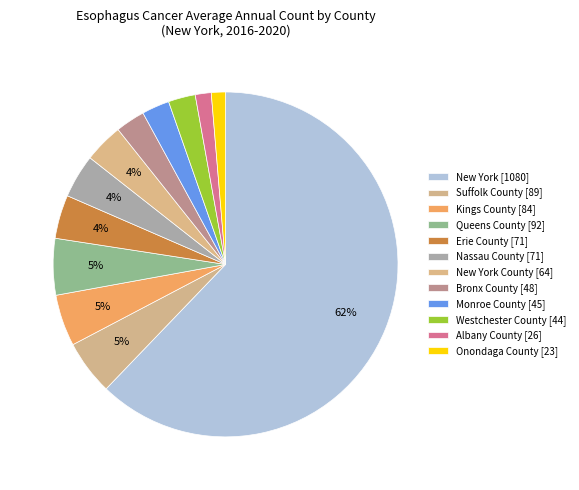

Which category has the smallest portion of the pie?

Onondaga County